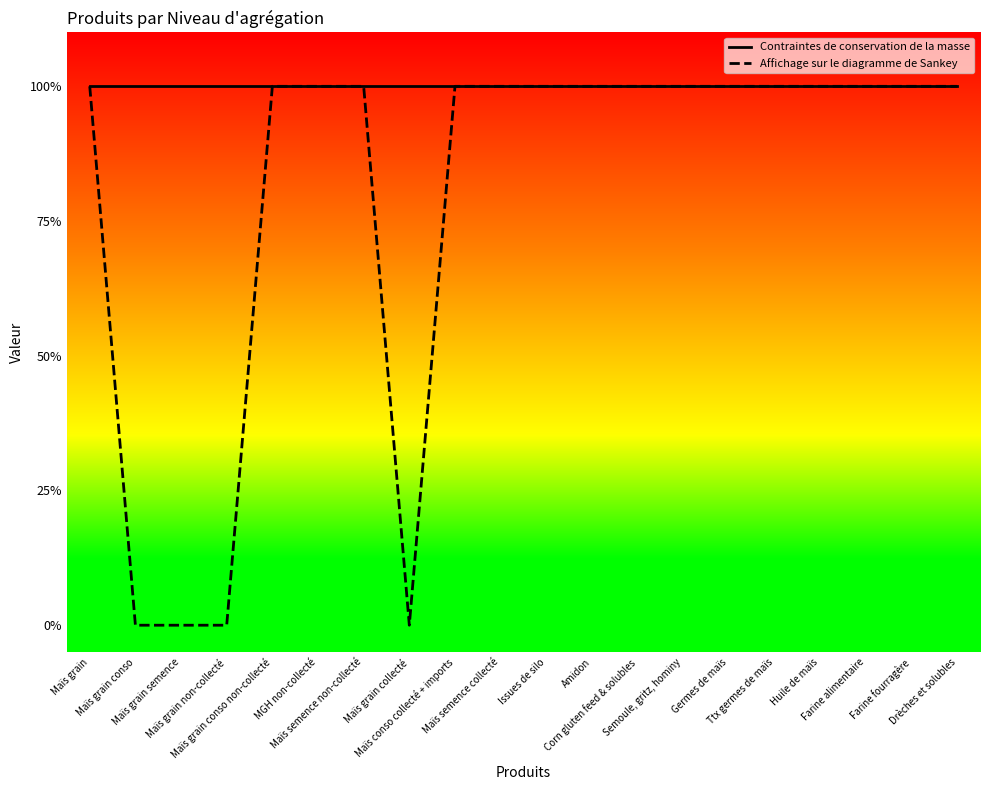

Is this an area chart (filled region under the line)?

No